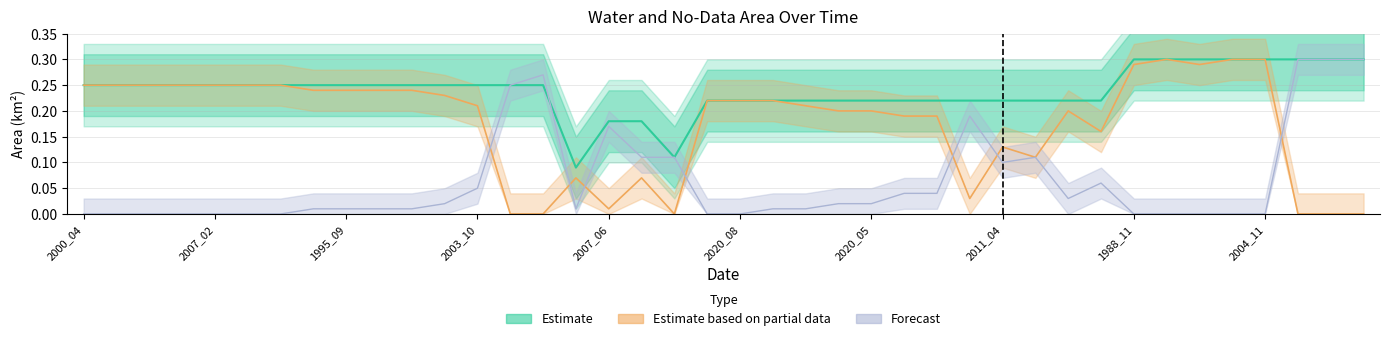

In Estimate, how many points are lower than both neighbors (excluding endpoints)?

2